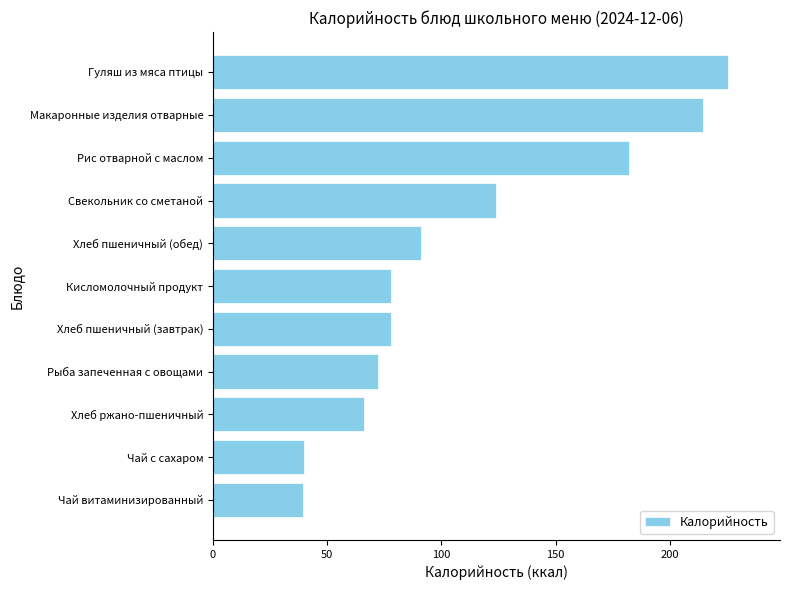

The chart shows a value of 27.8 at Чай с сахаром. True or false?

False